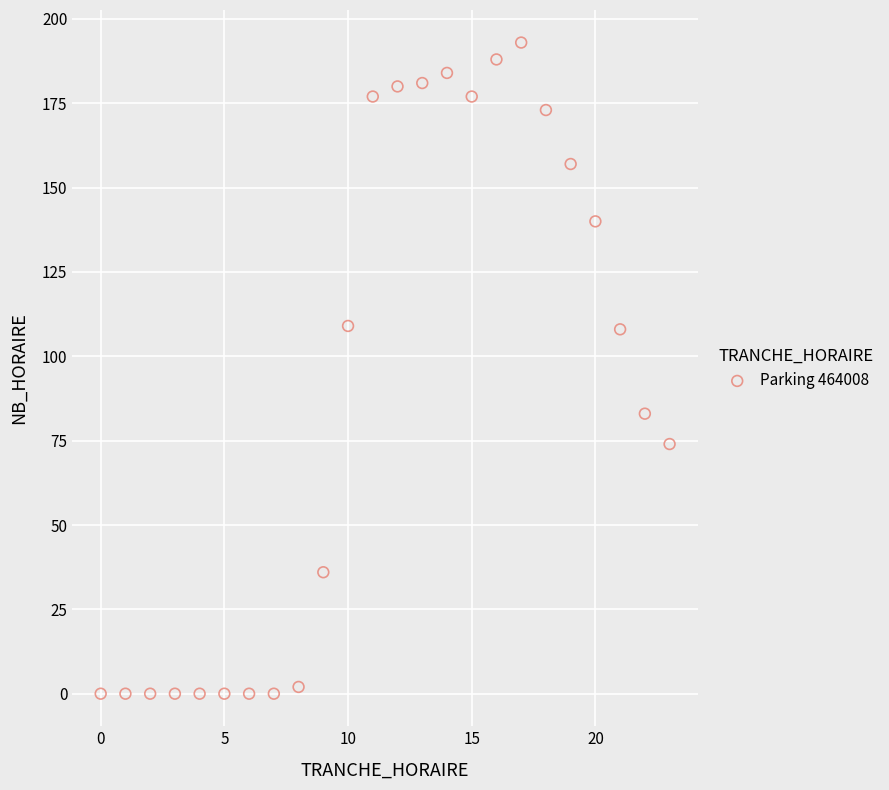

What is the range of X values (max minus min)?

23